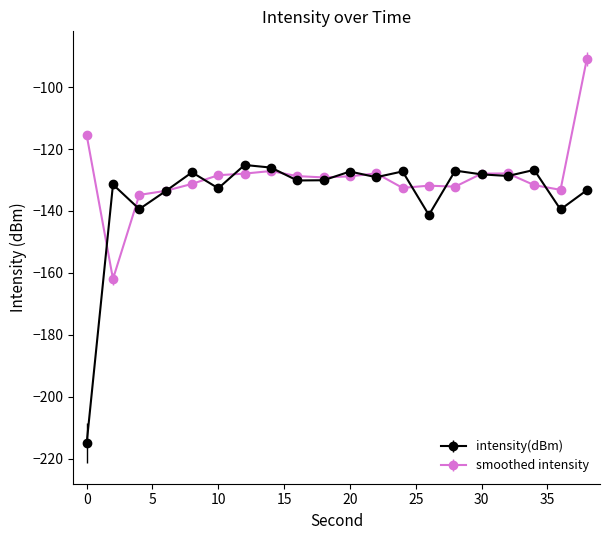

What is the minimum value shown in the chart?

-215.0